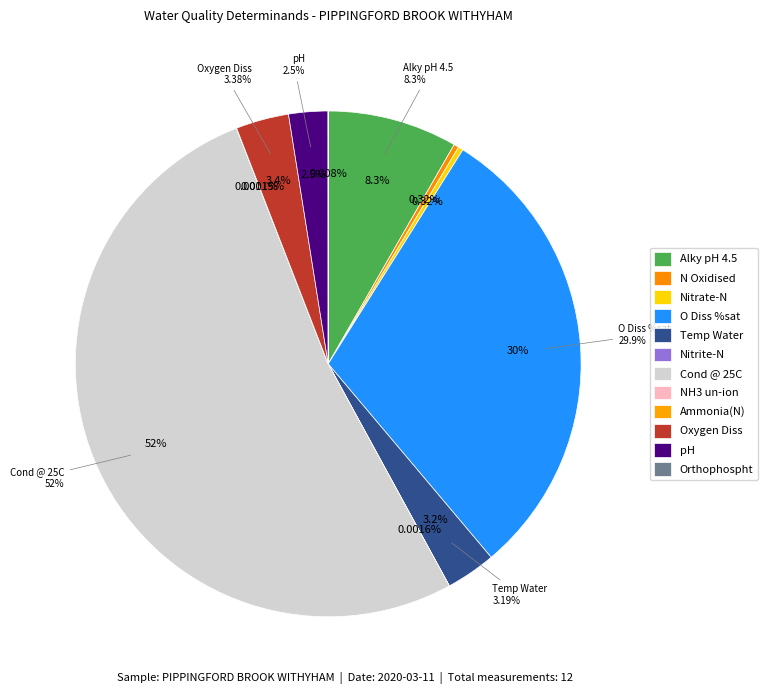

What is the majority slice?

Cond @ 25C